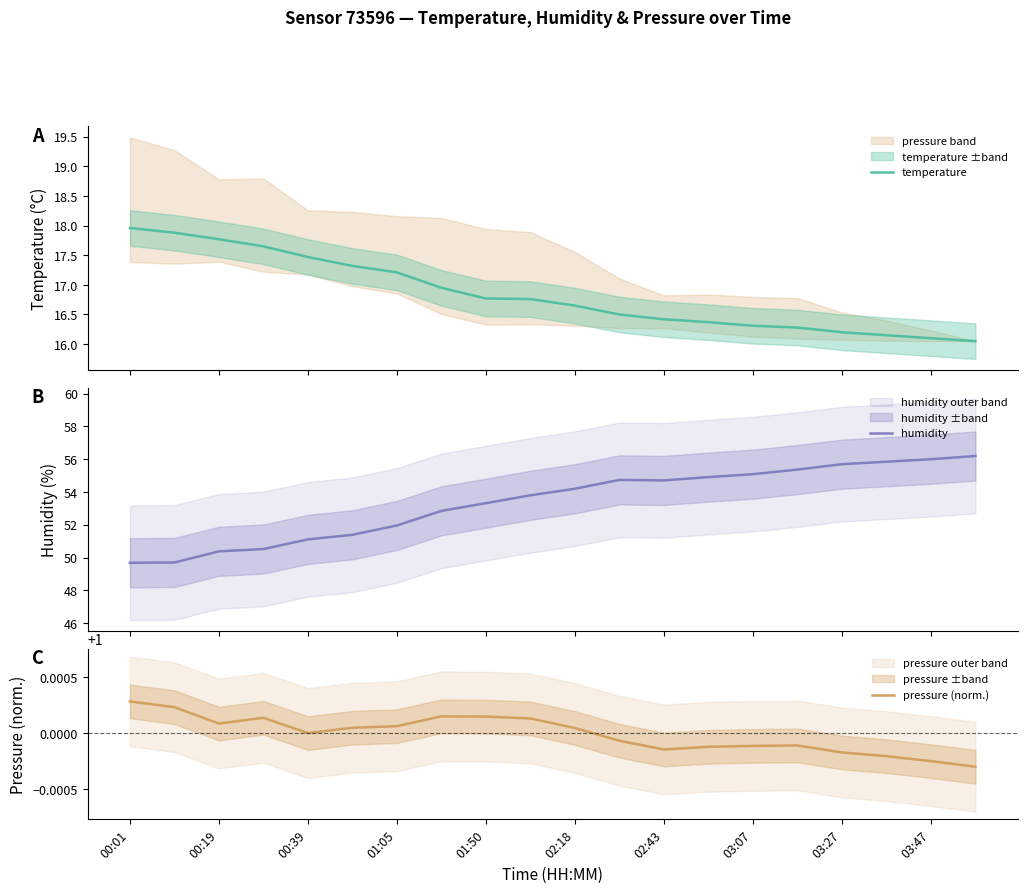

What is the lowest value of the humidity series?

49.7